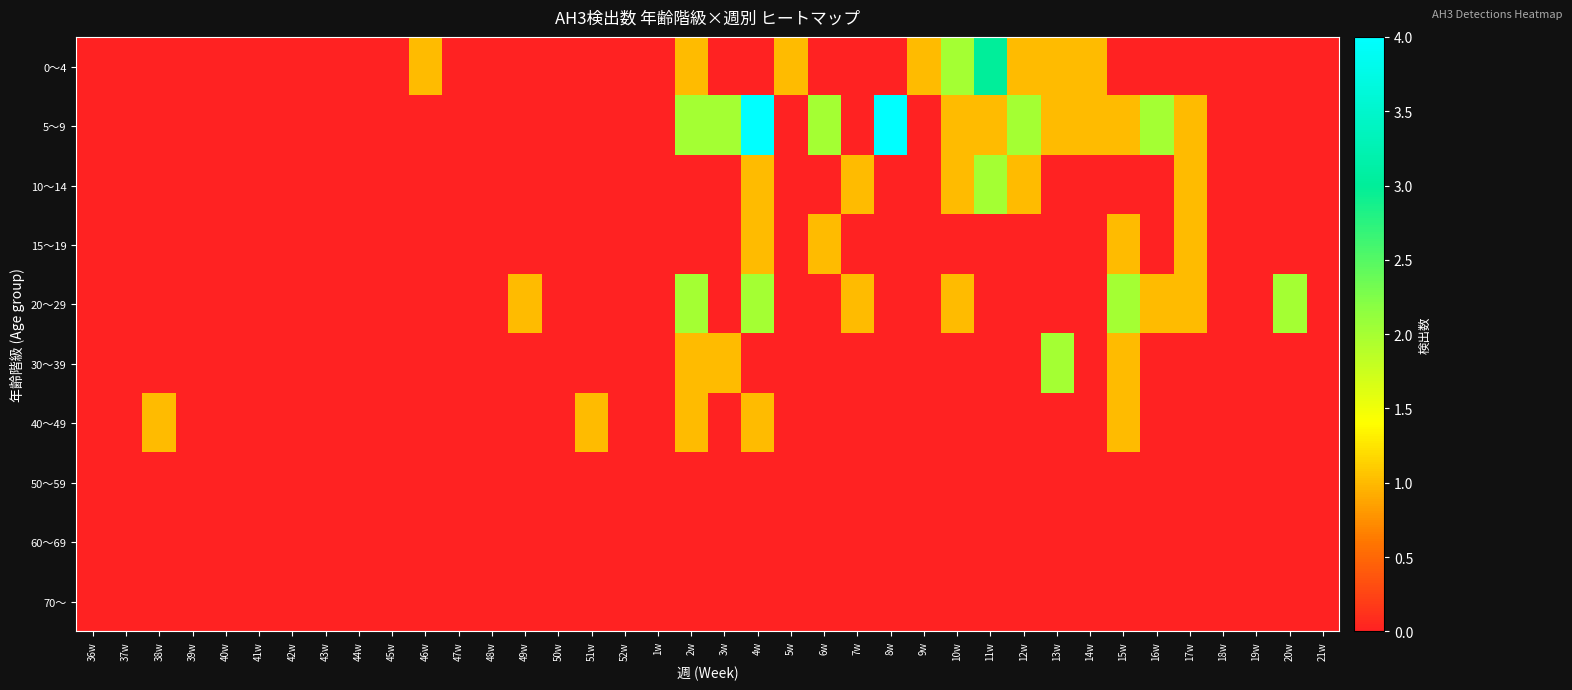

Which series has the widest spread of values?

5〜9